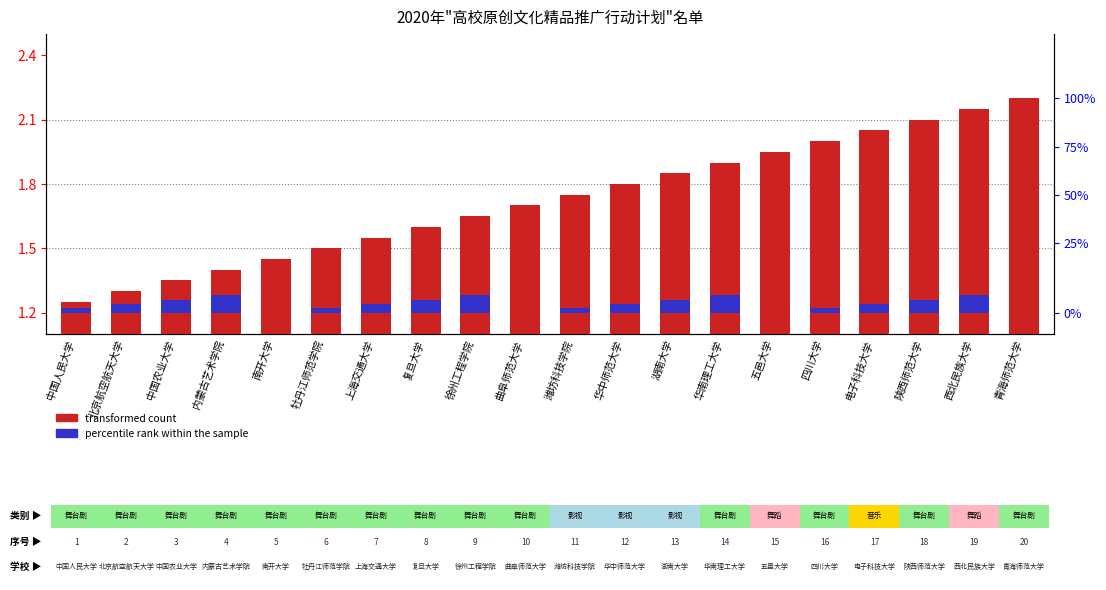

The value of percentile rank within the sample at 电子科技大学 is 0.0. True or false?

True